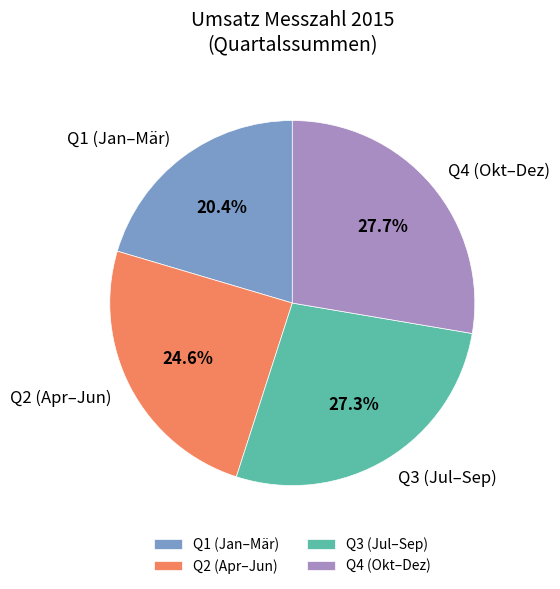

How many slices are in this pie chart?

4